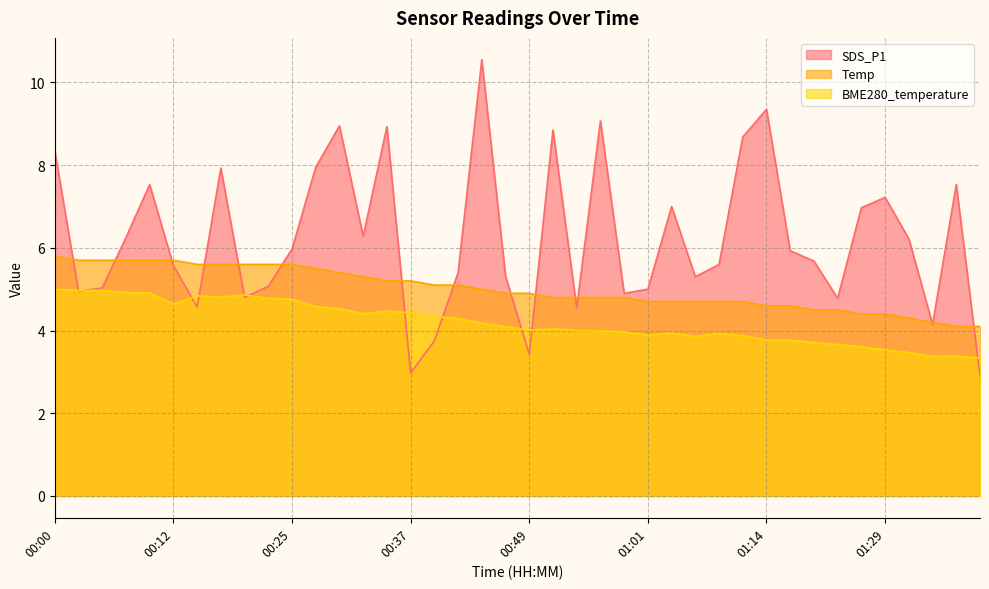

True or false: BME280_temperature has more than 0 points higher than both neighbors.

True